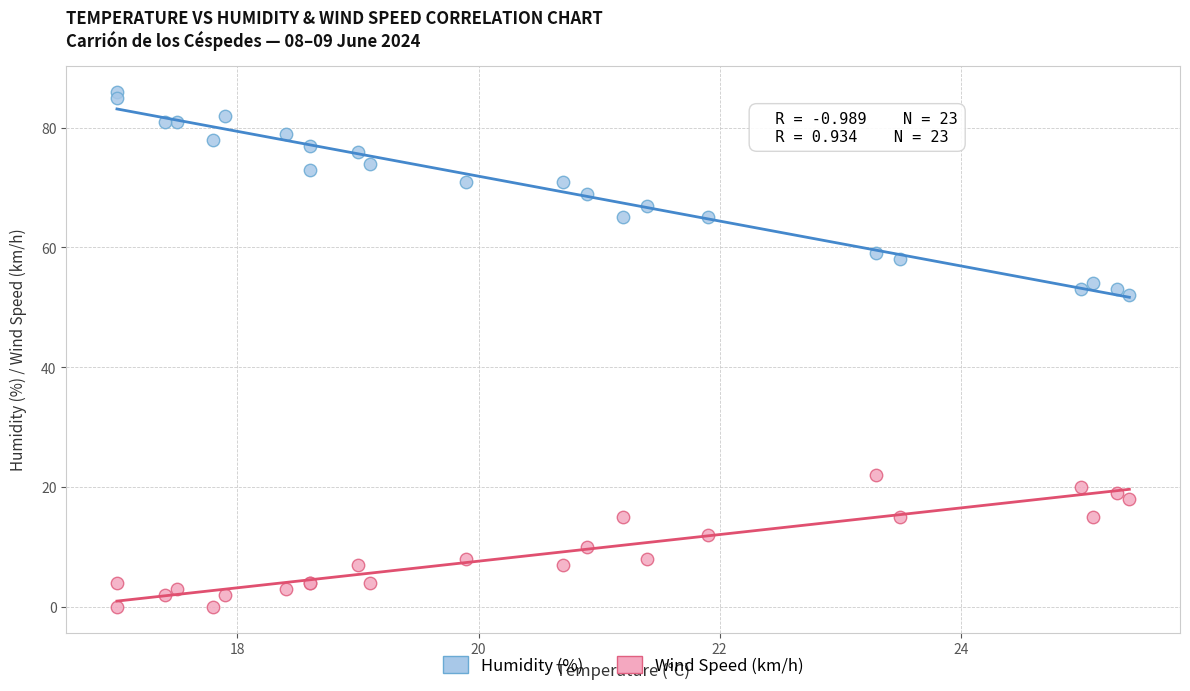

What are all the series names shown in the legend?

Humidity (%), Wind Speed (km/h)